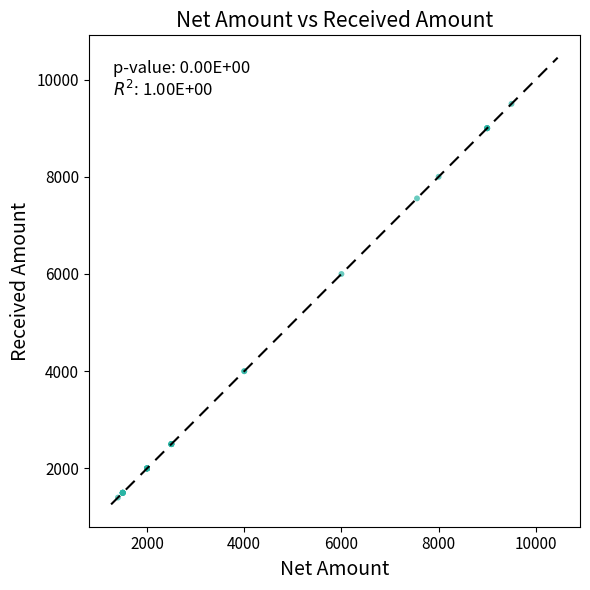

What Y value in the scatter plot is closest to 5450?

6000